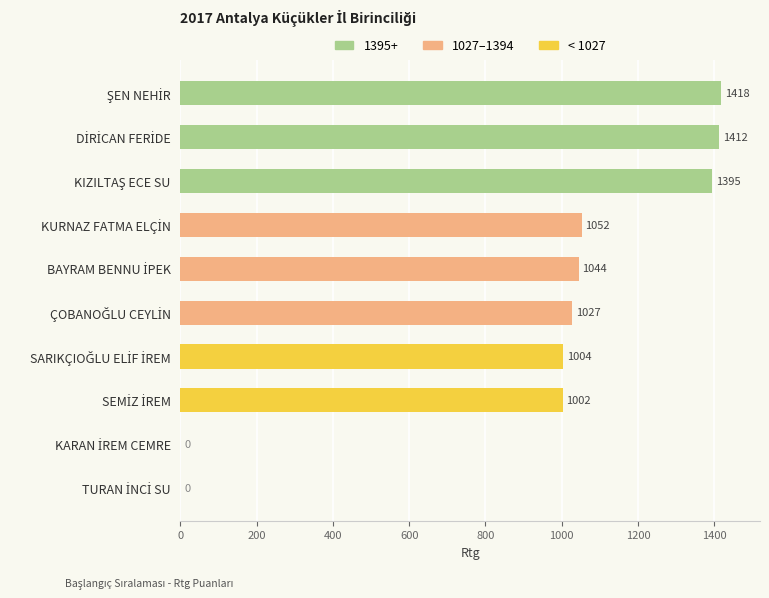

What is the maximum value shown in the chart?

1418